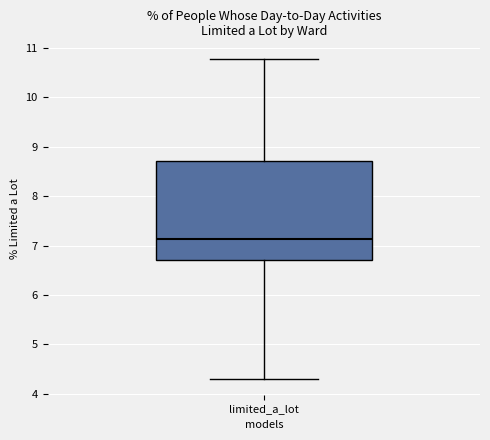

Transcribe this box plot: give where the median line is, the range the box spans, and where the two whiskers end, as read against the y-axis. The values are not printed on the chart, so give them approximately, as read against the axis.

median 7.1, box 6.7 to 8.7, whiskers 4.3 to 10.8